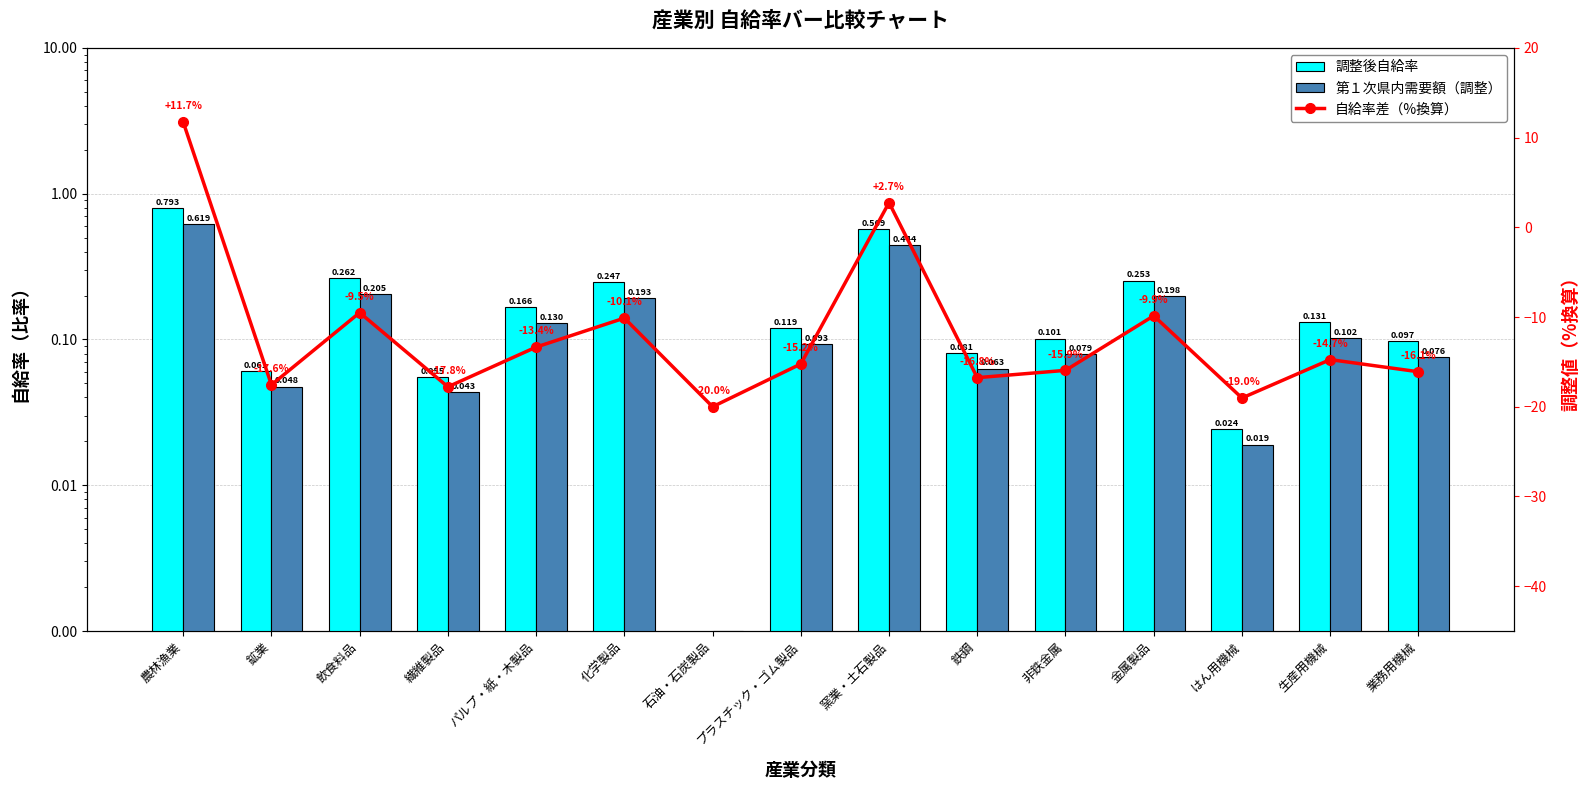

How many categories are shown in the chart?

15